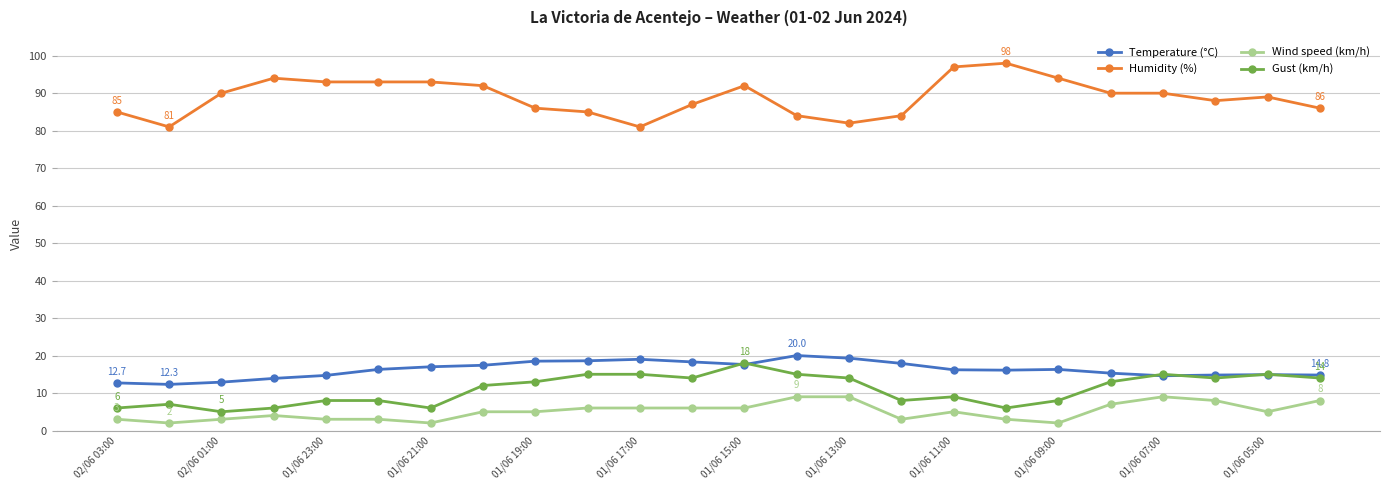

What is the difference between the maximum and second lowest values in the Wind speed (km/h) series?

7.0